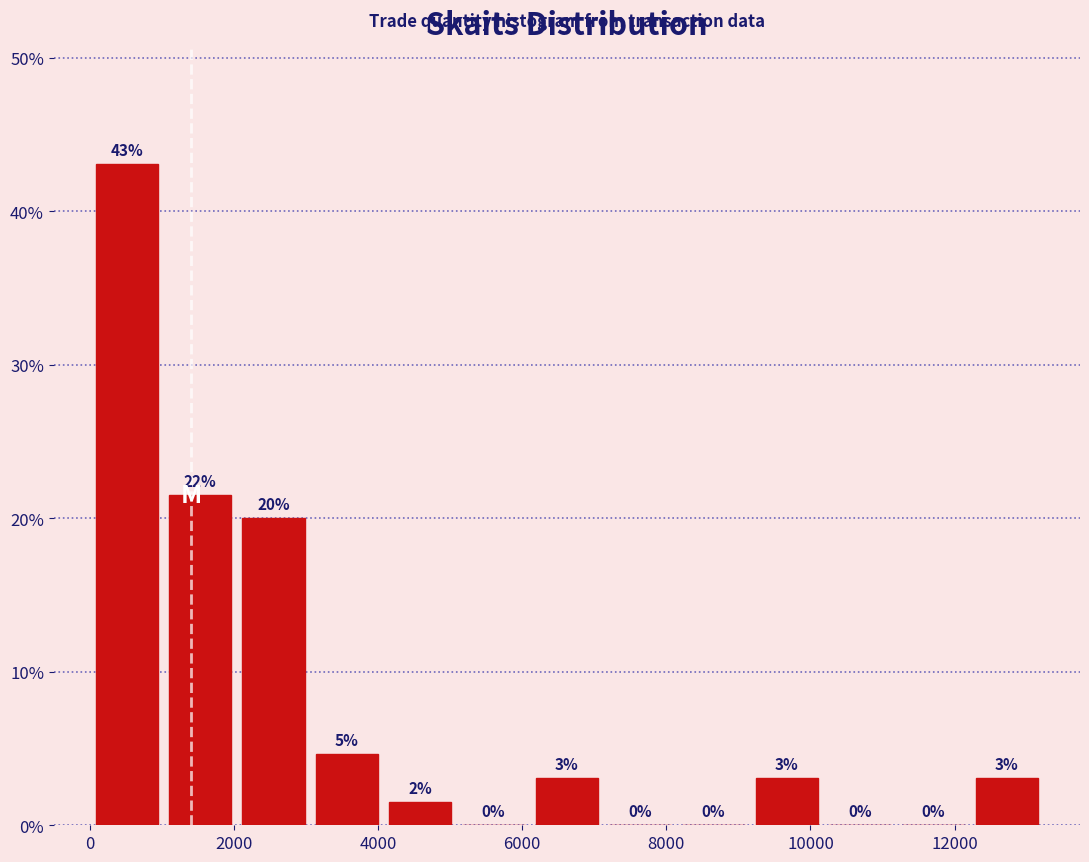

Over which range of the x-axis is the bar tallest?

0 to 1000